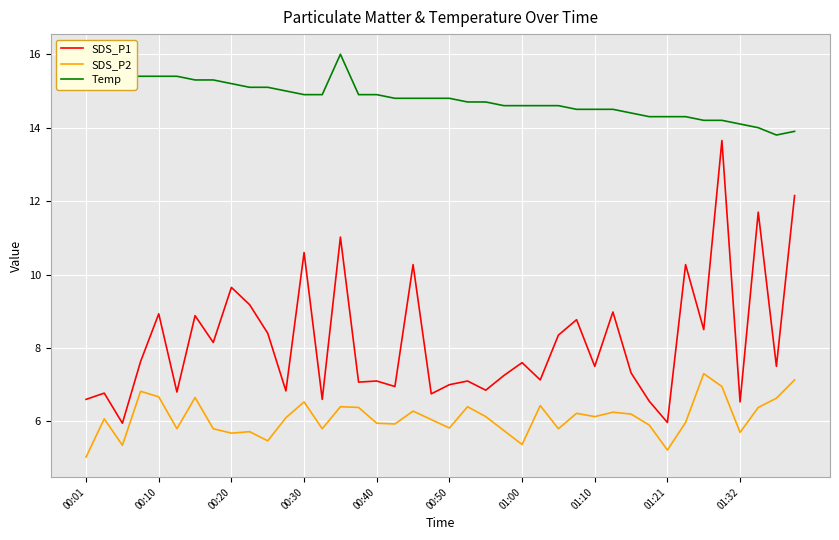

Does the chart have visible grid lines?

Yes